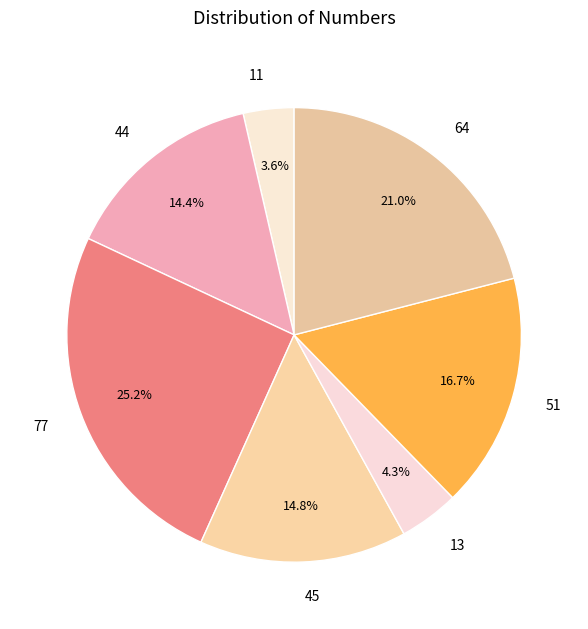

What is the total percentage of 45 and 77?

40.0%